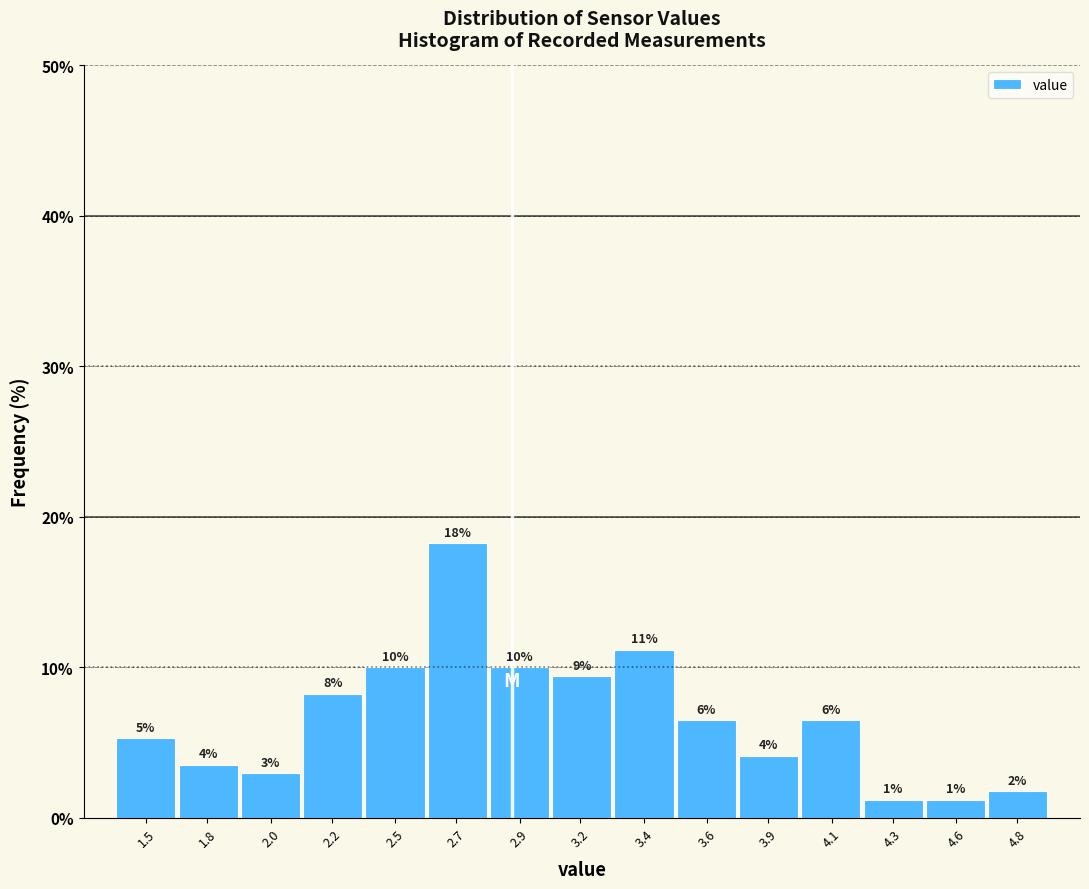

Are the bars horizontal?

No